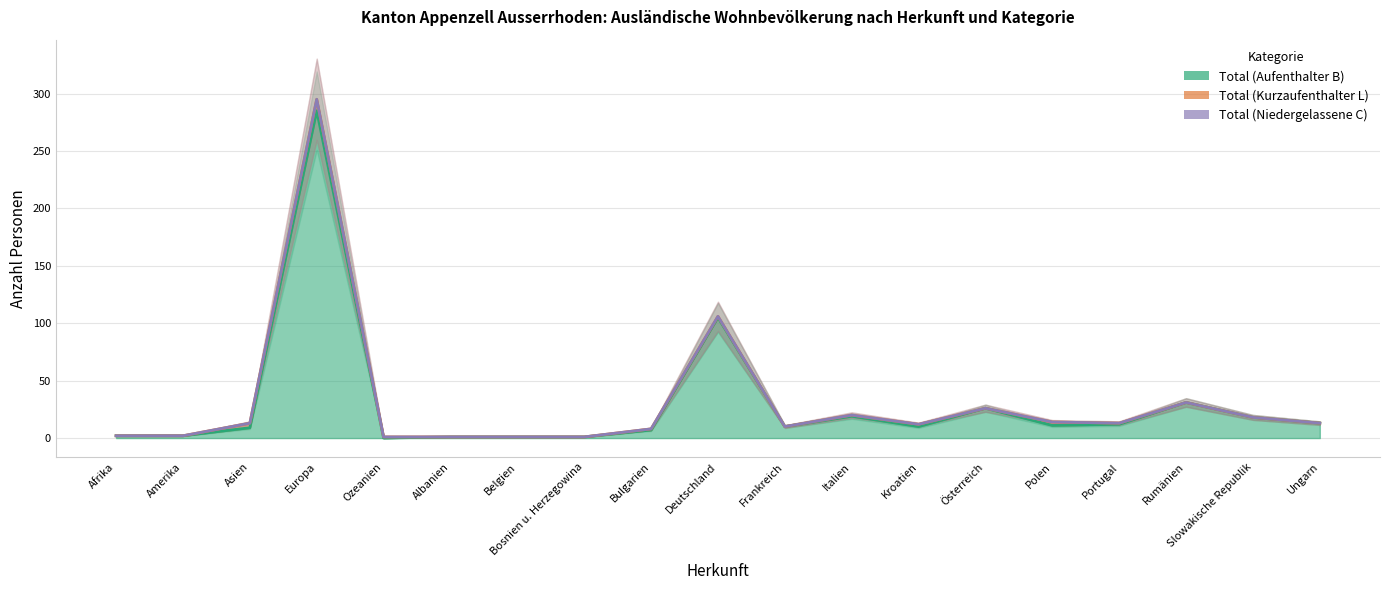

True or false: Total (Aufenthalter B) has more than 1 points higher than both neighbors.

True